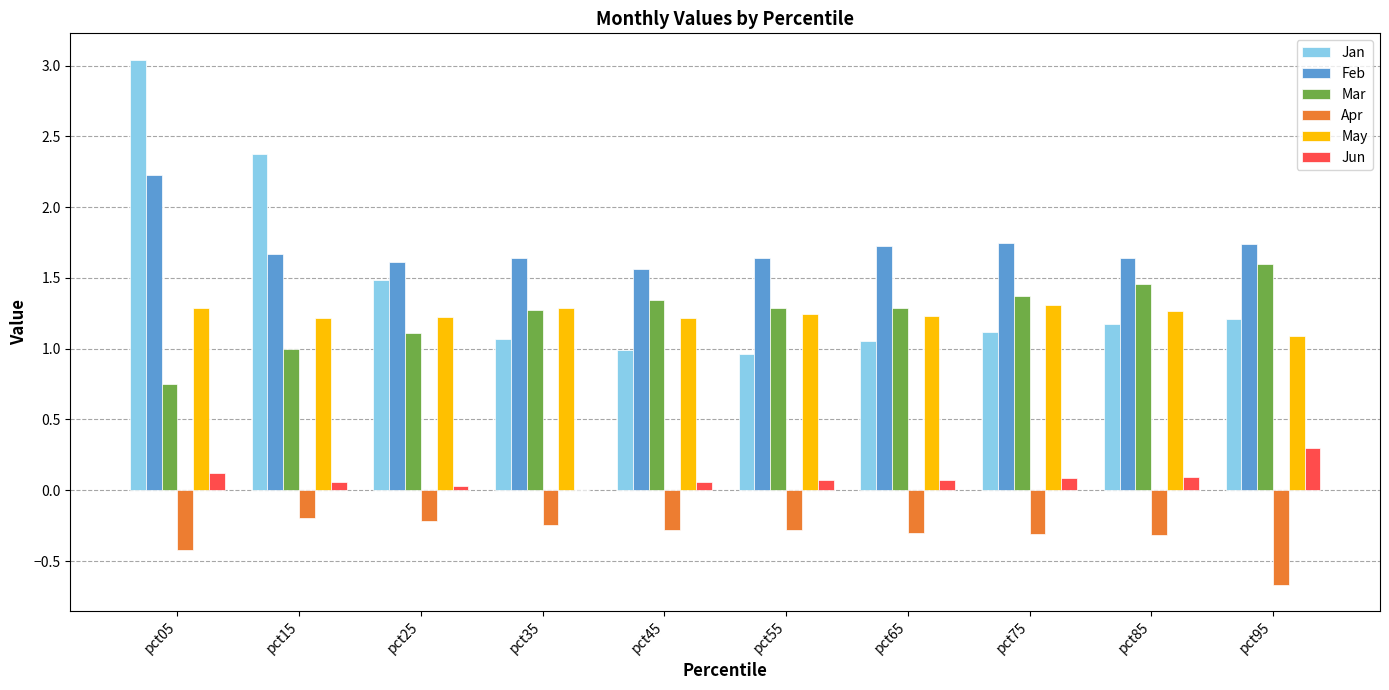

What is the total value across all series at pct05?

7.0